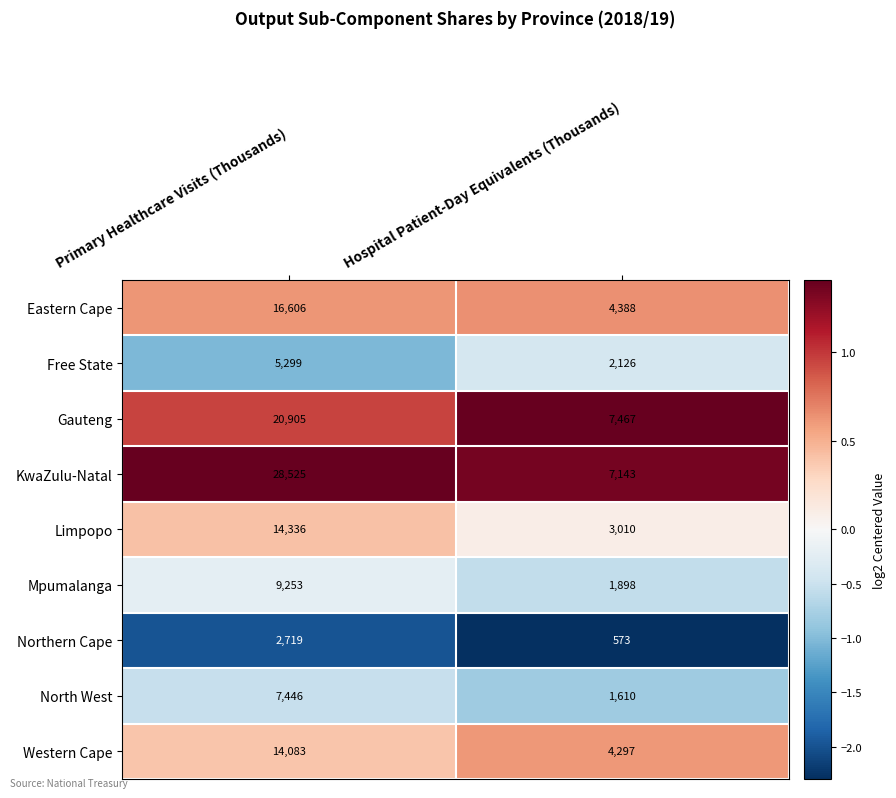

The value of KwaZulu-Natal at Hospital Patient-Day Equivalents (Thousands) is 2777. True or false?

False